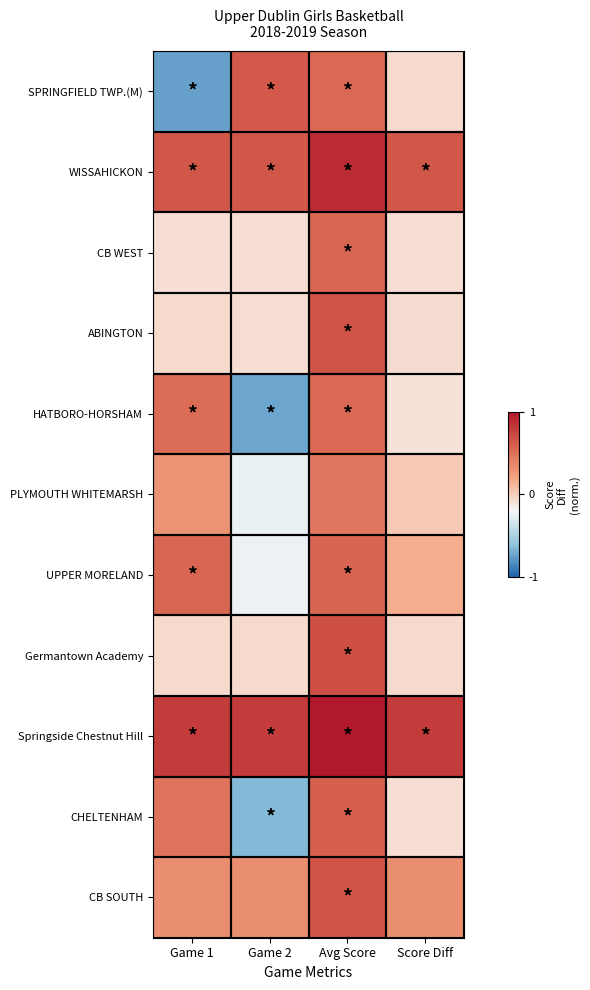

Which series has the widest spread of values?

SPRINGFIELD TWP.(M)